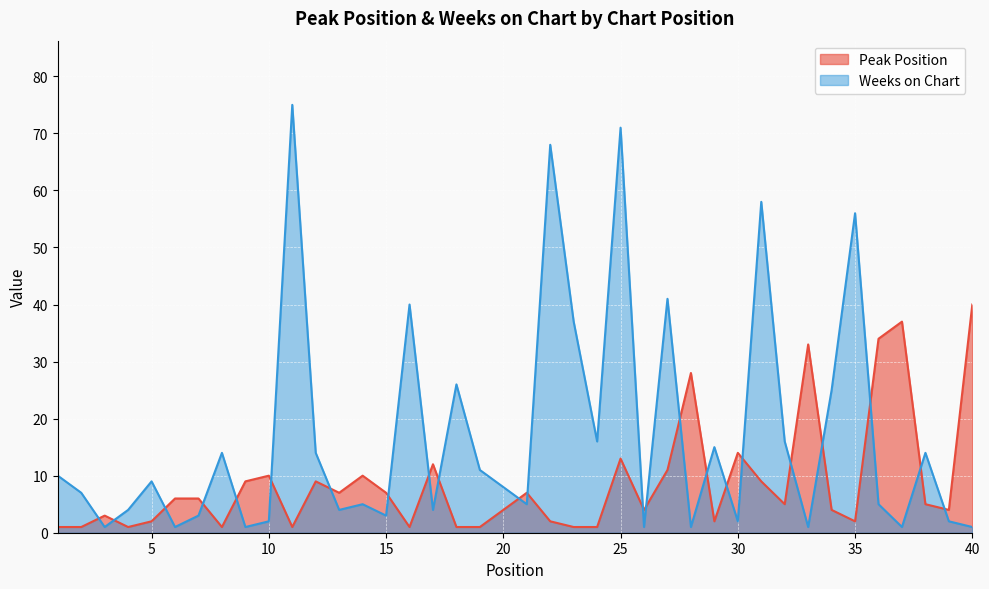

At how many categories does at least one series exceed 41?

5